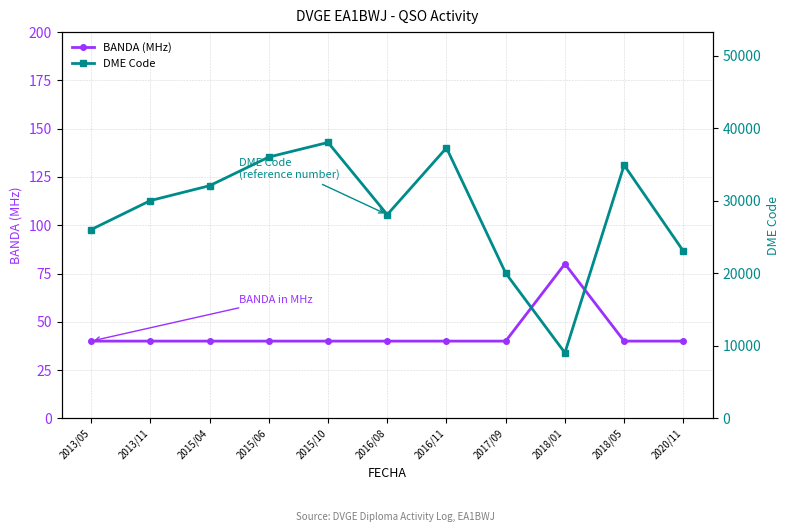

What is the label of the 6th point from the left?

2016/08